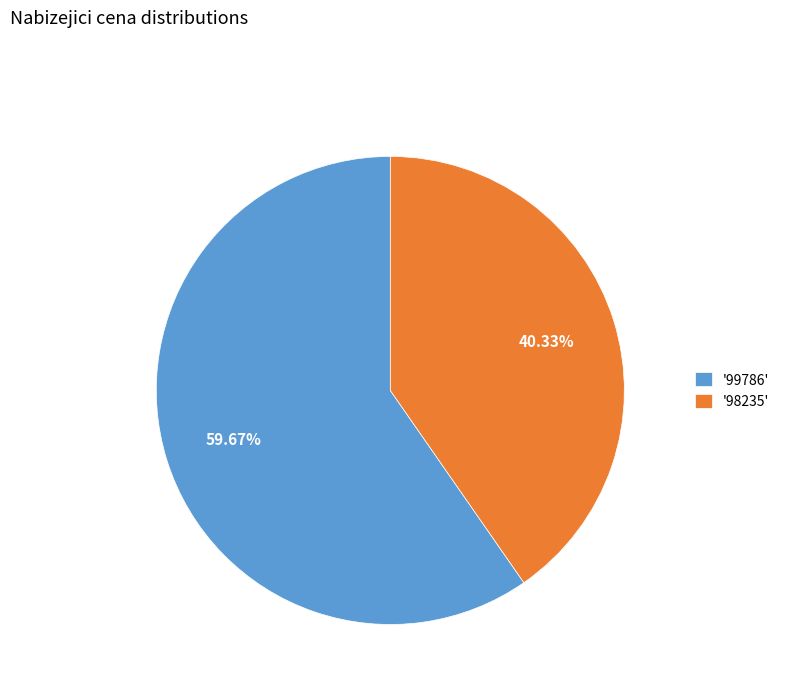

Rank the categories by value from highest to lowest.

'99786', '98235'